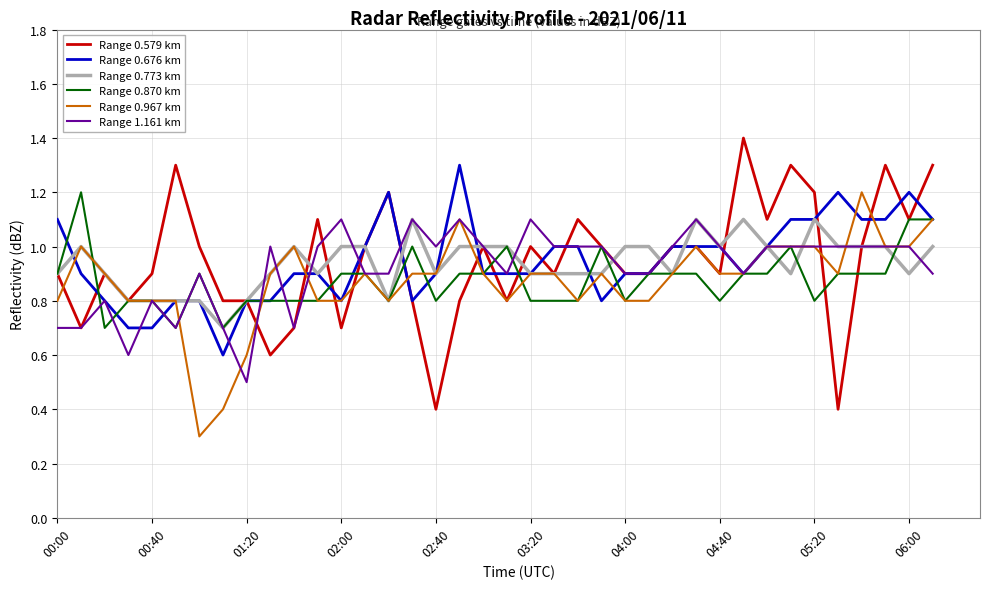

What is the highest value of the Range 1.161 km series?

1.1